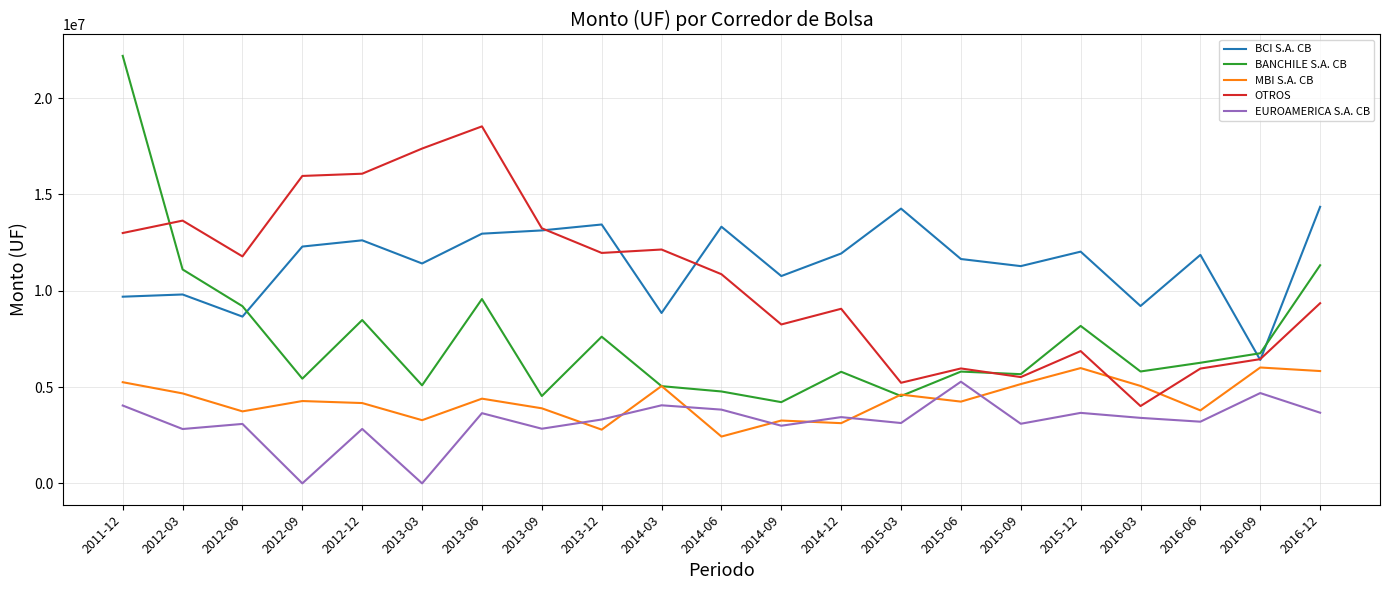

Which series has the largest range (max minus min)?

BANCHILE S.A. CB